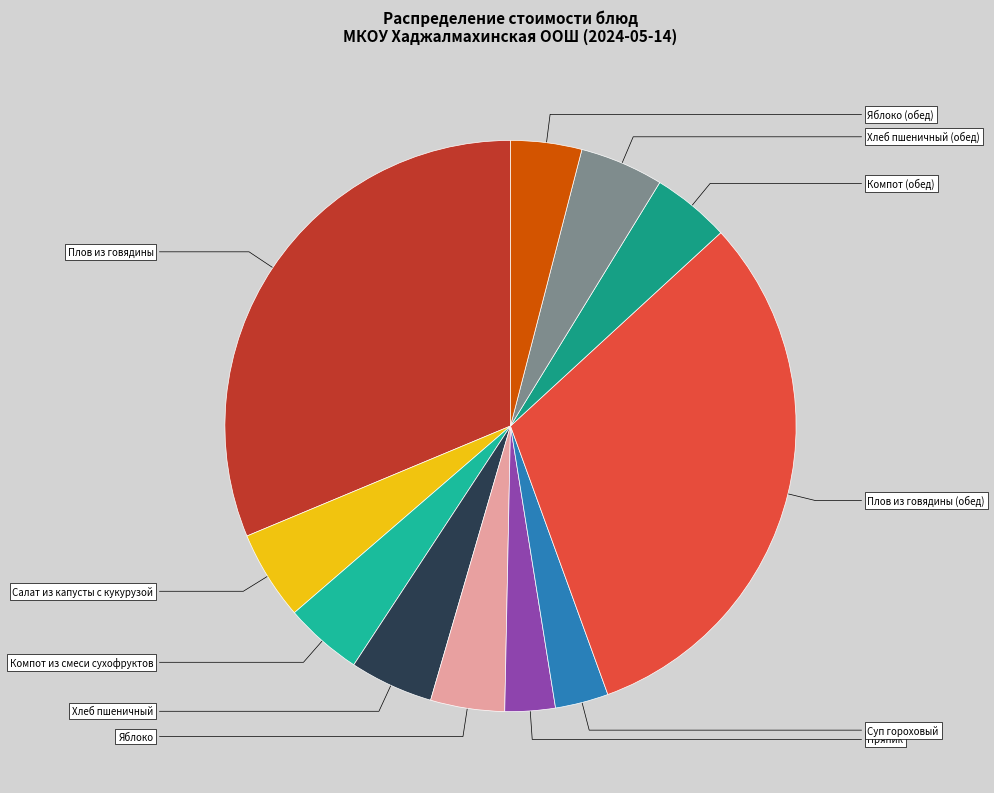

To the nearest percent, what percentage of the pie is Плов из говядины (обед)?

31%